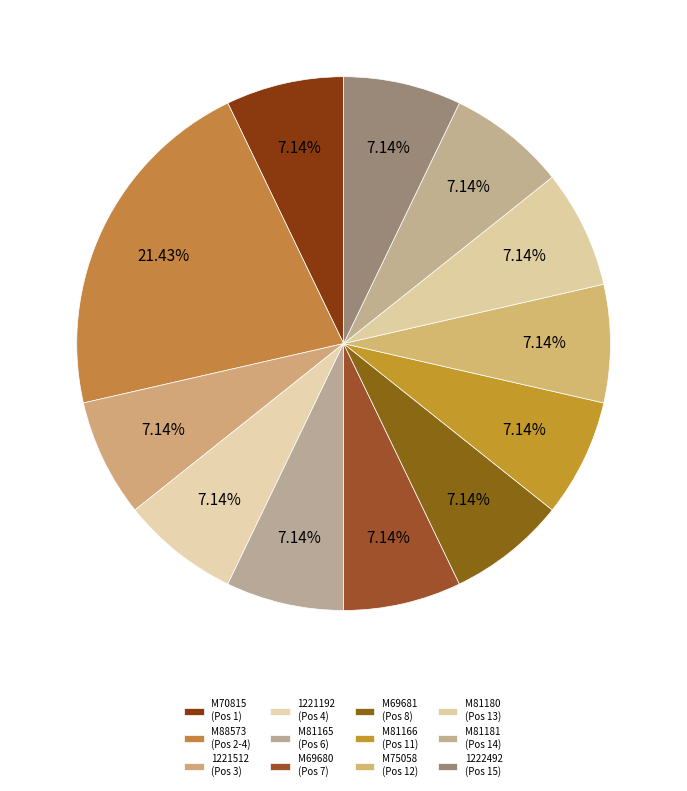

Does M69680 represent more than half of the total?

No